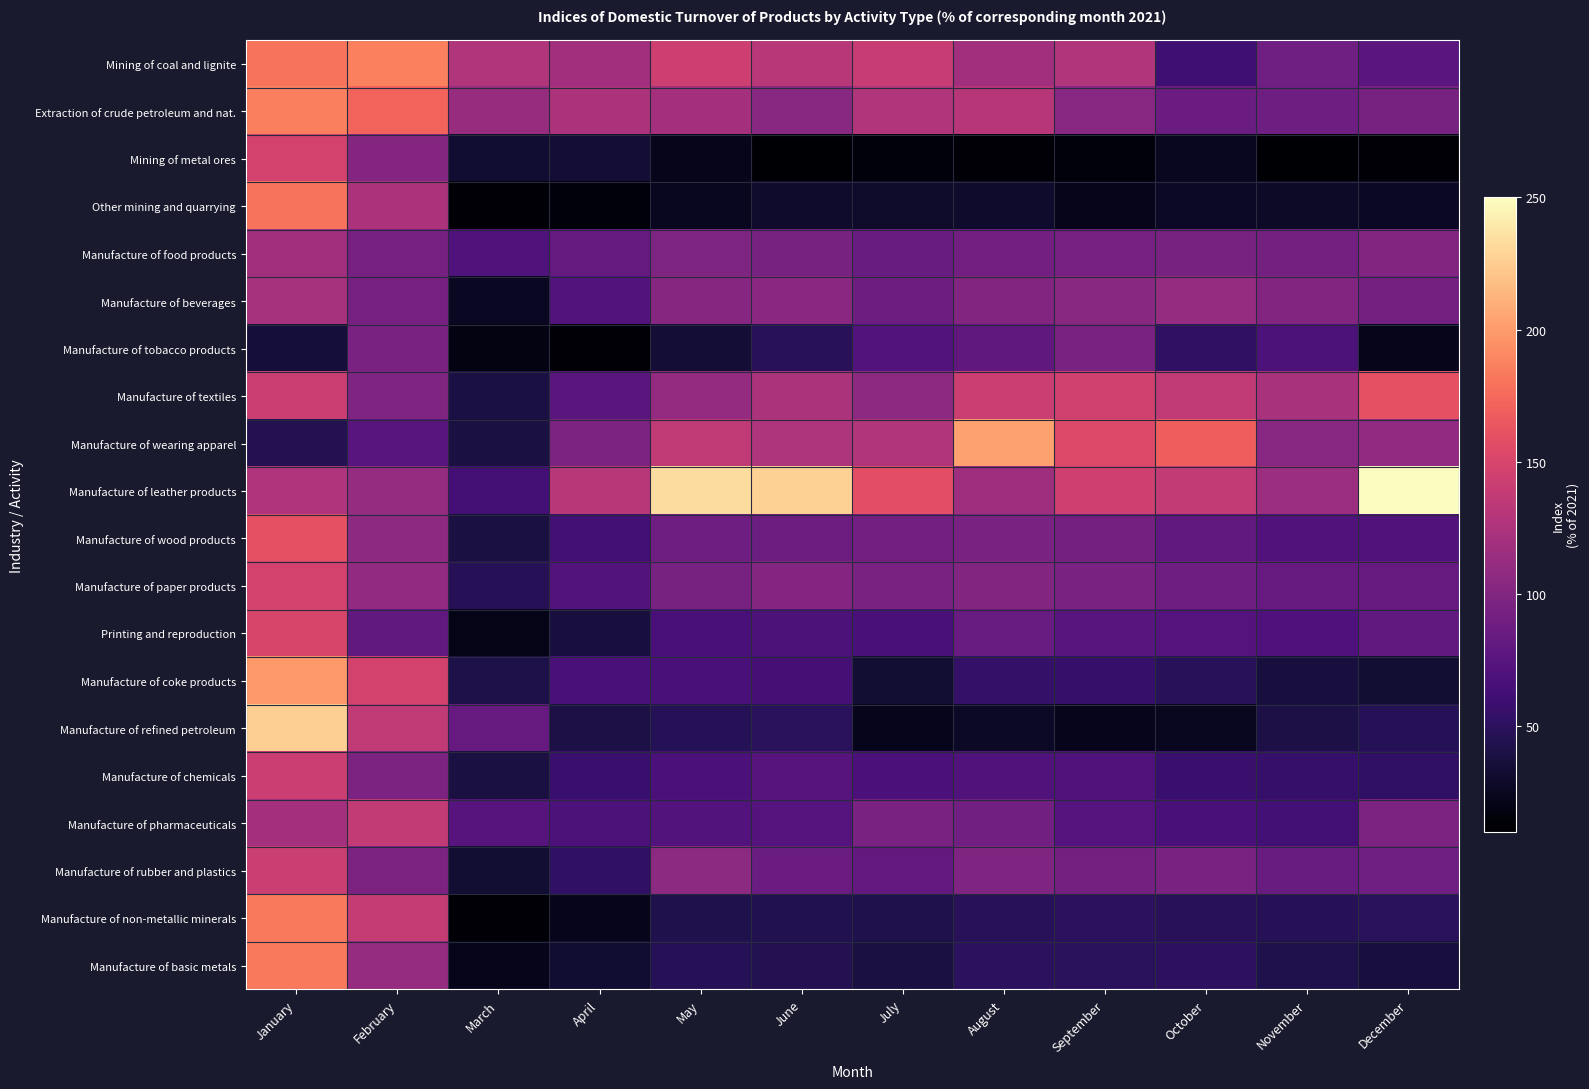

Which series has the largest range (max minus min)?

Manufacture of refined petroleum